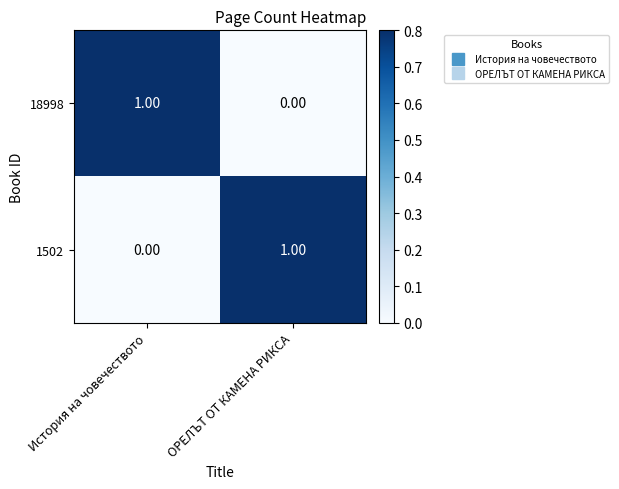

How many categories are shown in the chart?

2